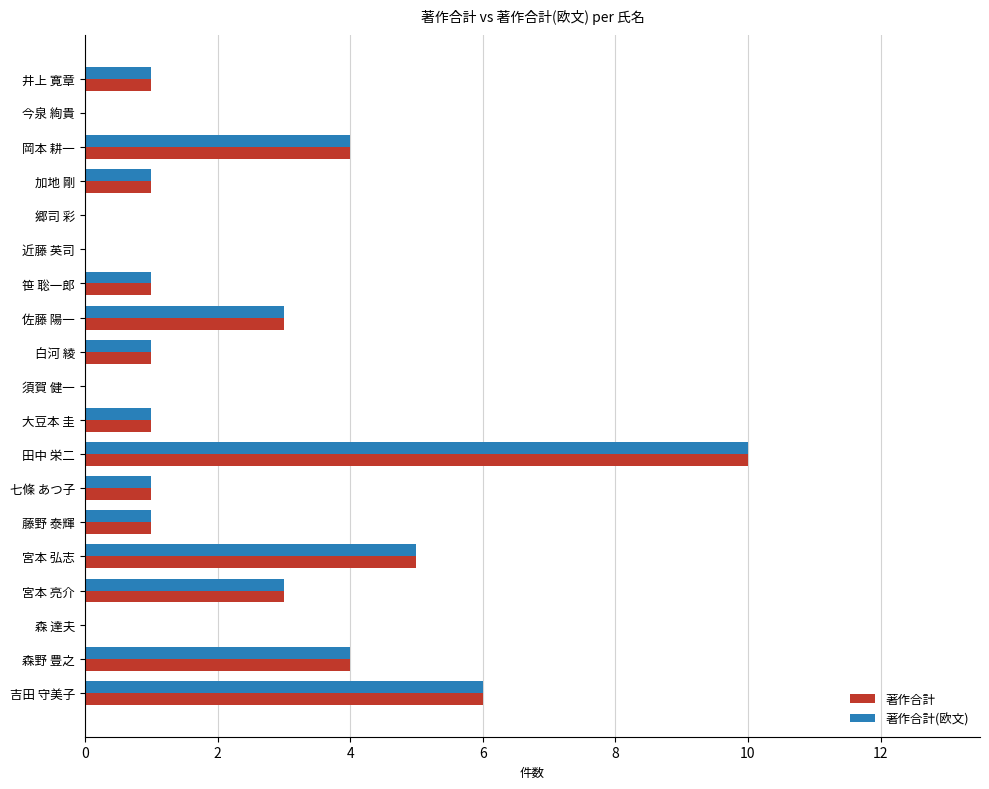

What is the sum of all 著作合計(欧文) values?

42